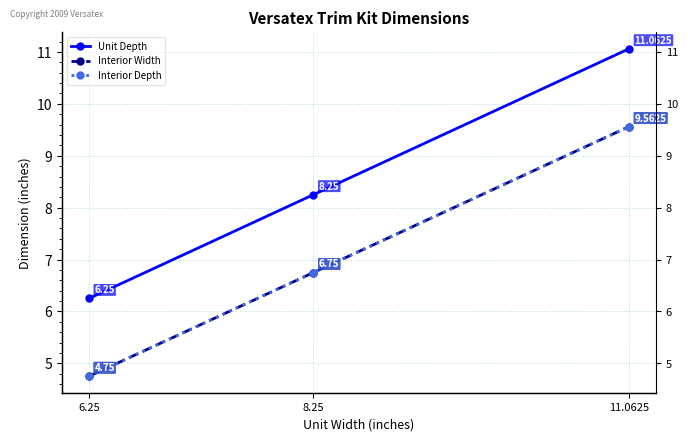

At which label is Interior Width closest to 7?

8.25